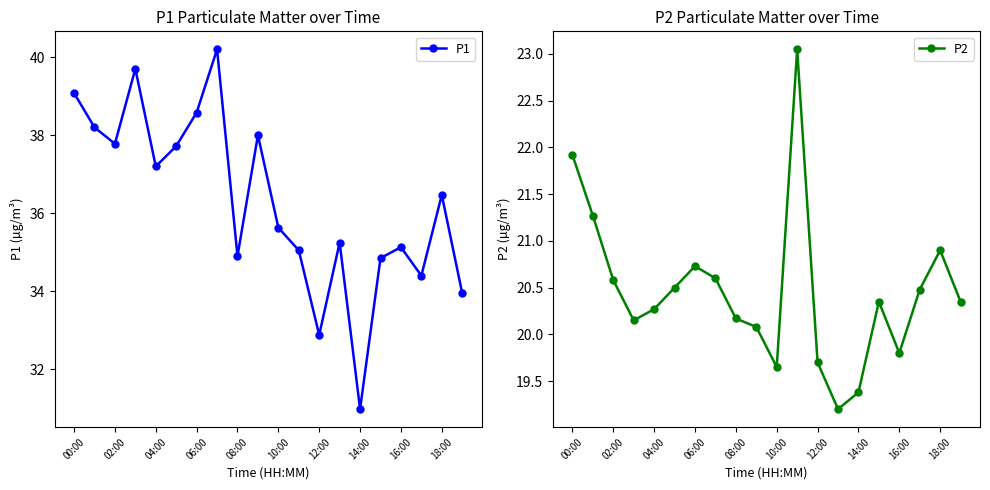

Does the chart have visible grid lines?

No